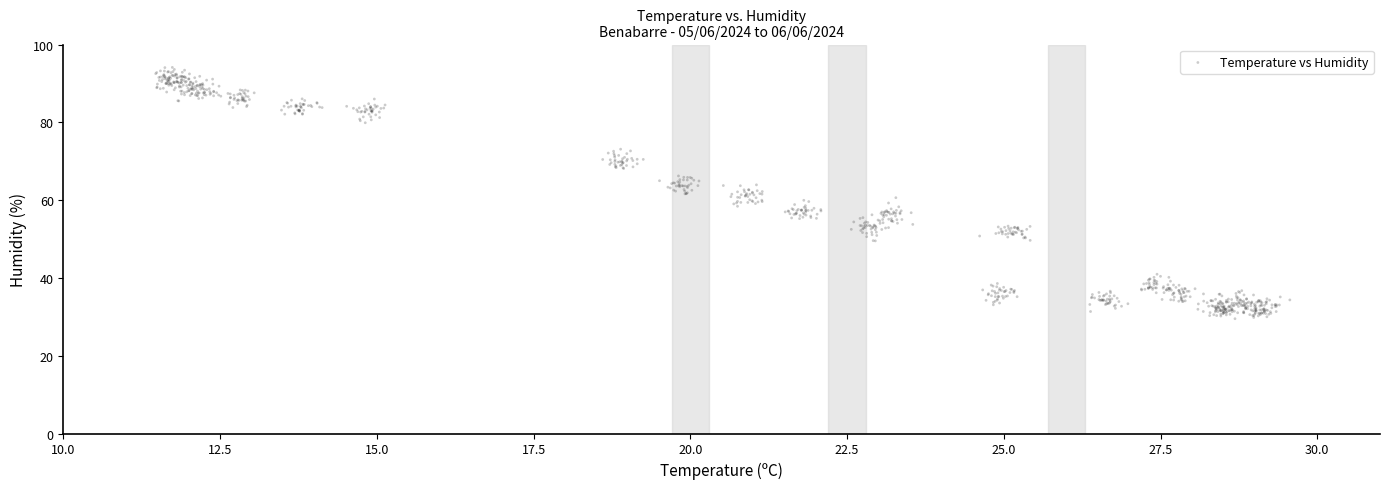

What is the range of X values (max minus min)?

18.1